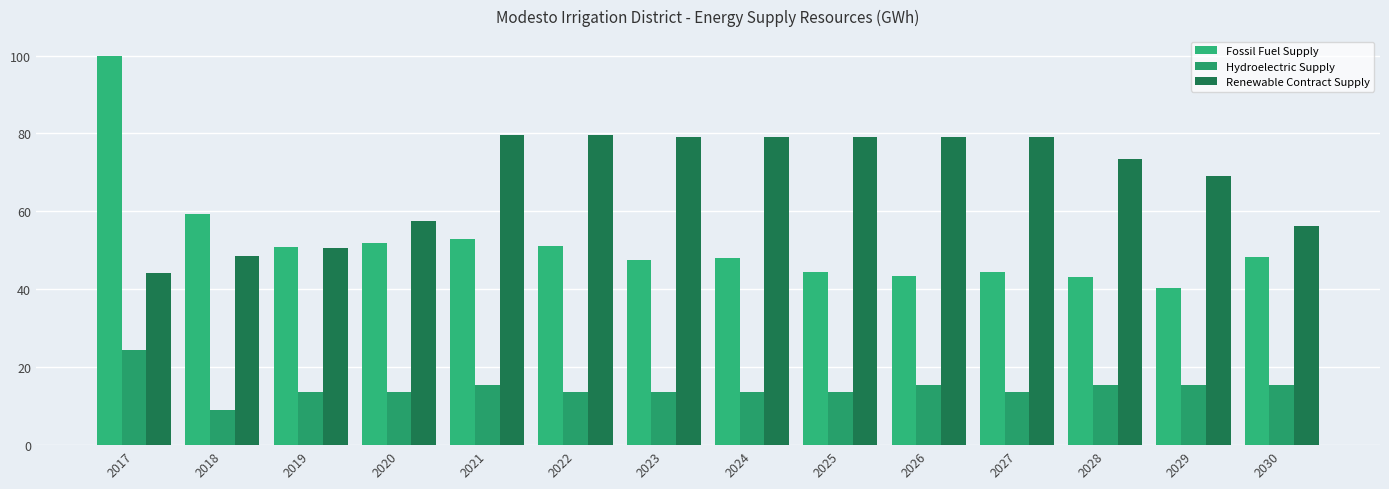

At which category does the chart reach its peak across all series?

2017